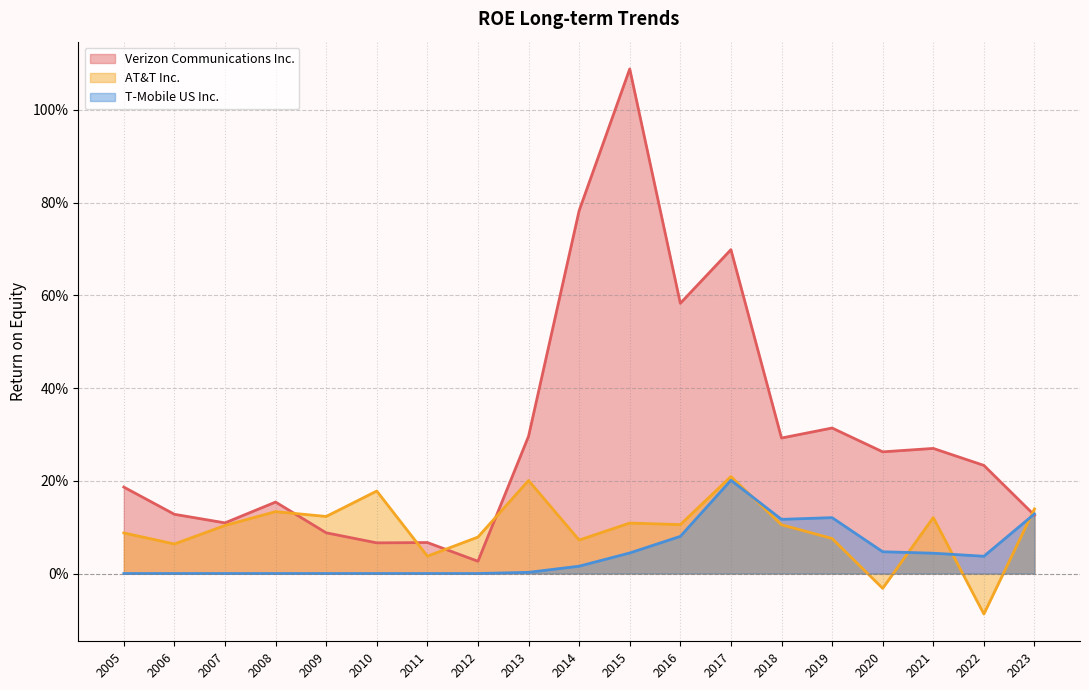

What are all the series names shown in the legend?

Verizon Communications Inc., AT&T Inc., T-Mobile US Inc.